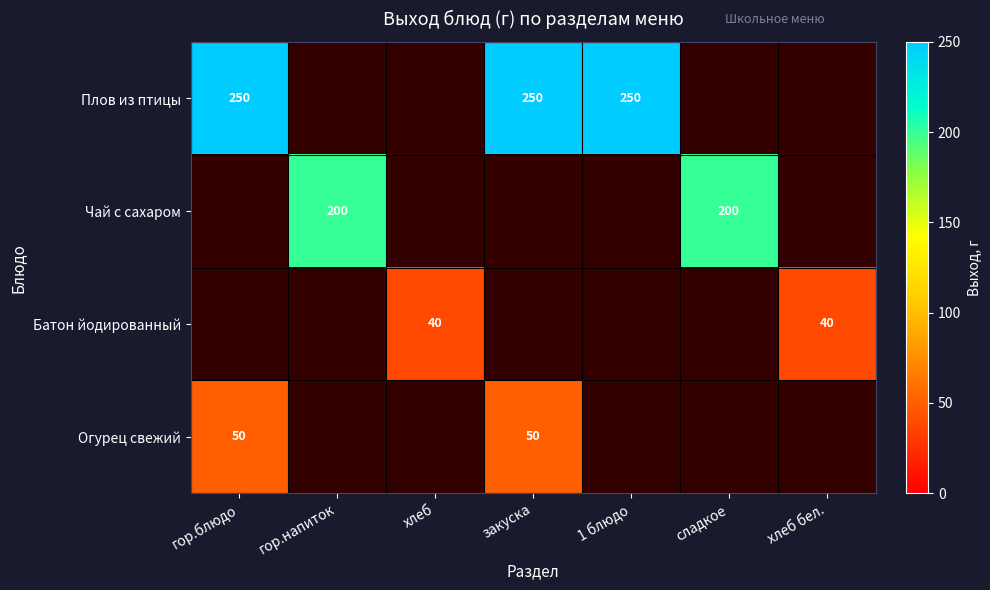

Is it true that Плов из птицы equals 120 at гор.блюдо?

False